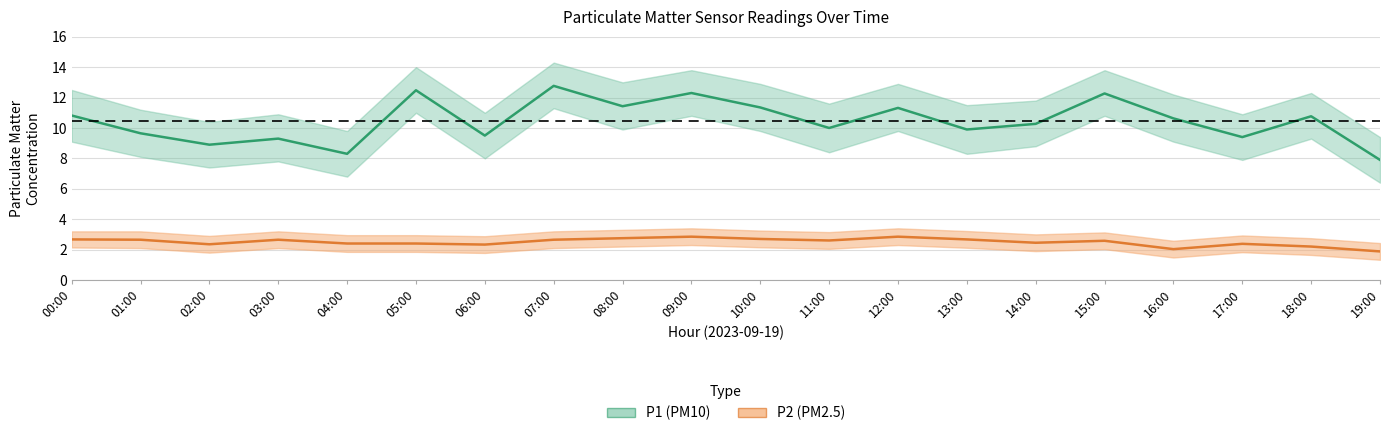

What is the maximum value shown in the chart?

12.8